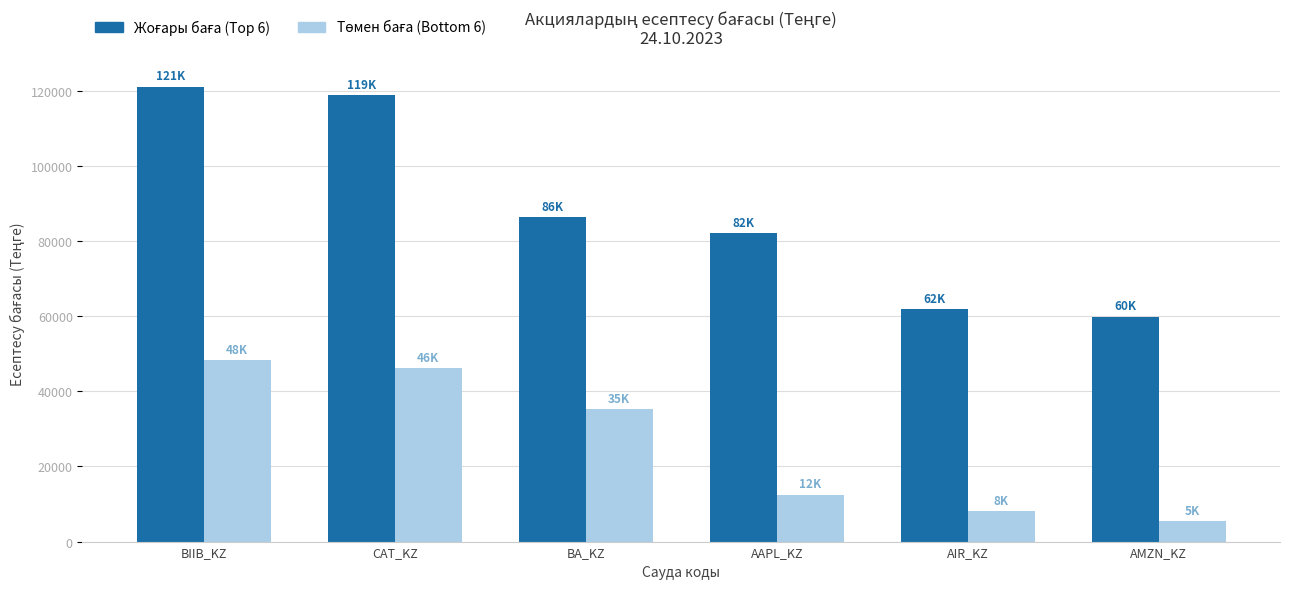

What is the spread (max minus min) of values at AAPL_KZ?

69591.5